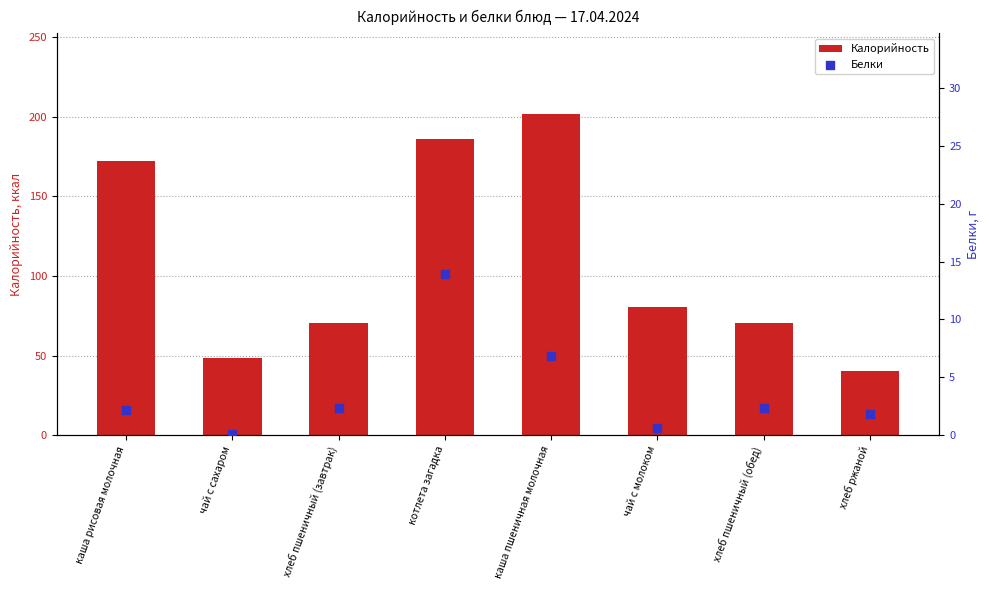

Which series has the widest spread of Y values?

Калорийность